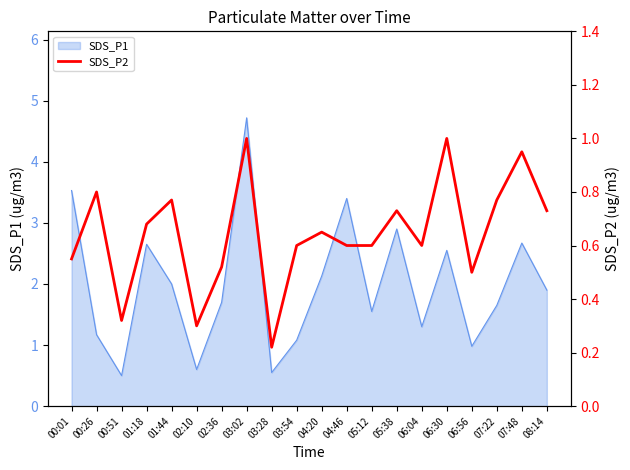

What is the difference between the second highest and second lowest values?

0.7